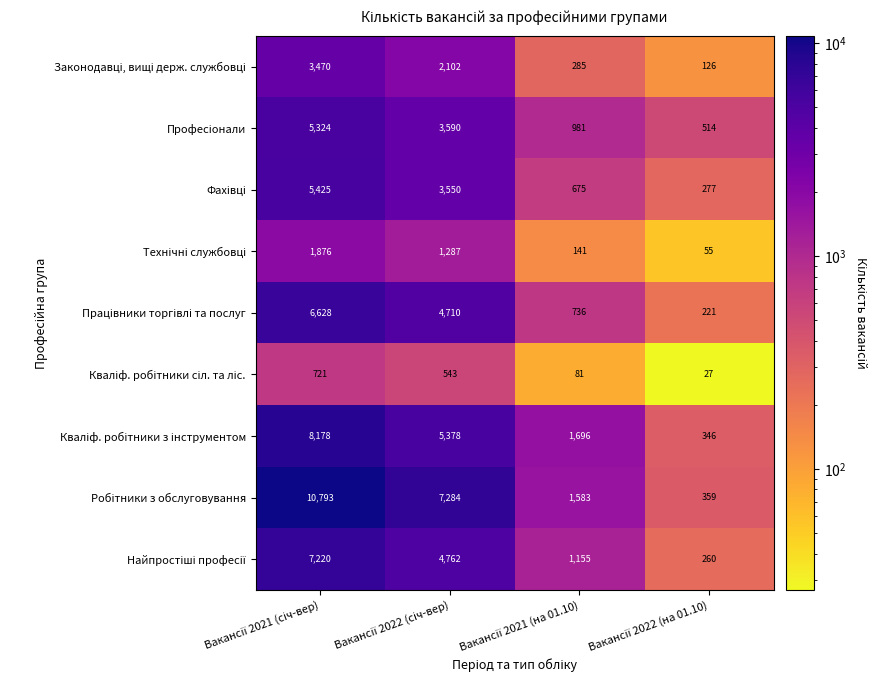

What is the minimum value shown in the chart?

27